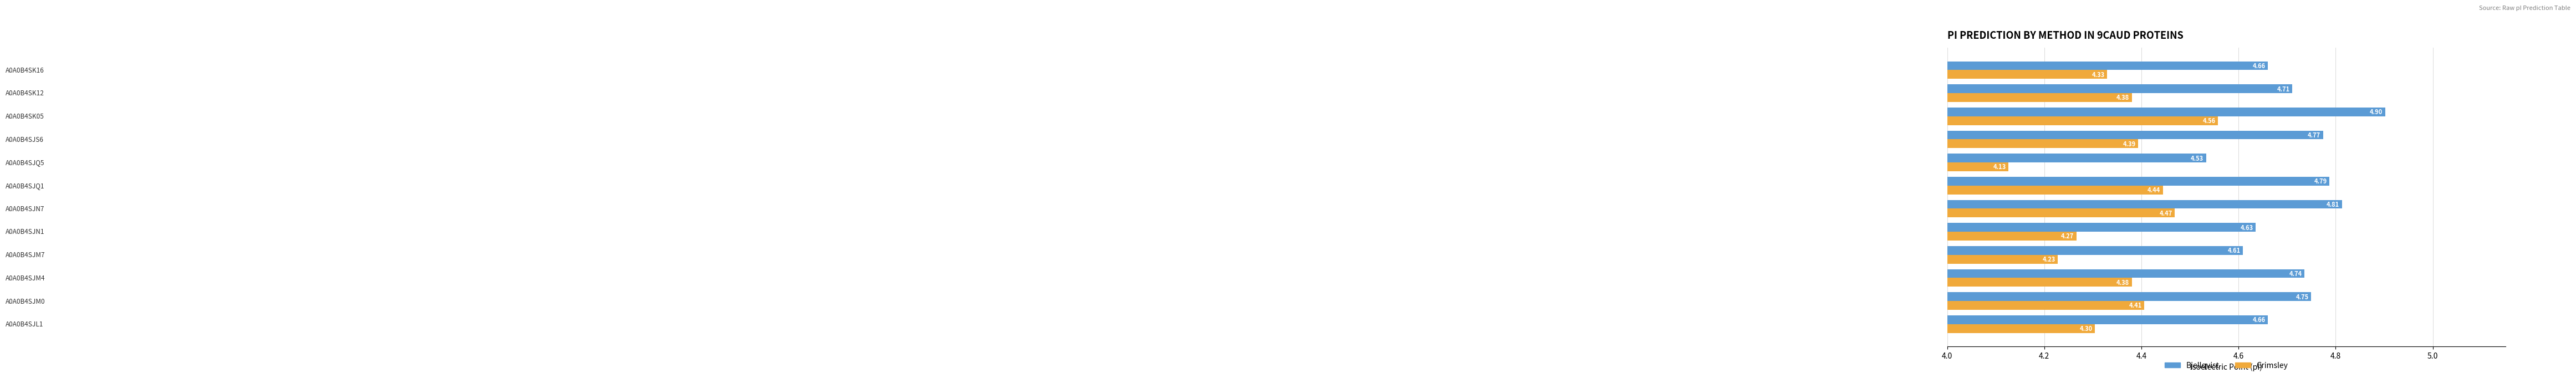

What is the difference between the second highest and minimum values in the Bjellqvist series?

0.3